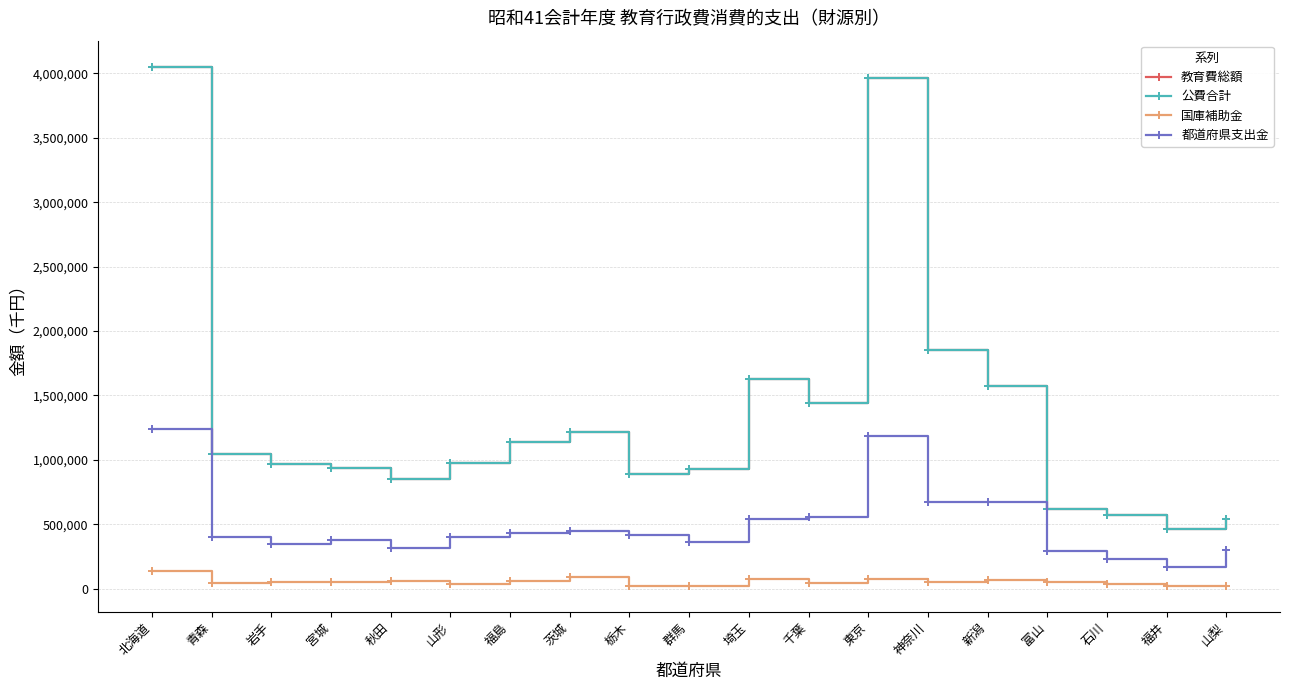

True or false: 公費合計 and 国庫補助金 cross at least once.

False